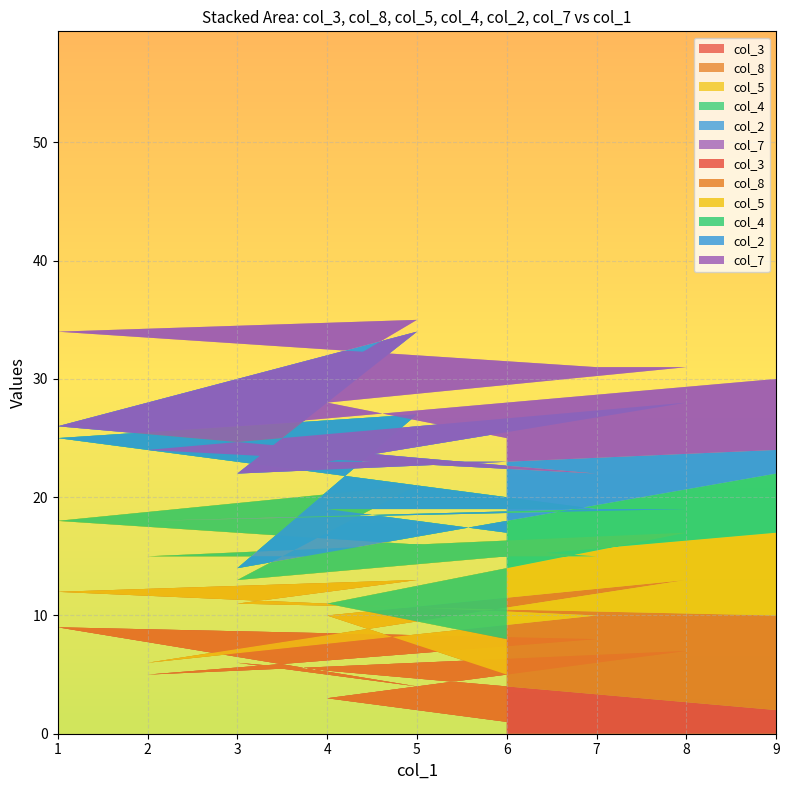

Reading left to right, extract all data points from this chart.

col_3: 1=1	2=3	3=5	4=7	5=5	6=6	7=8	8=9	9=7	3=4
col_8: 1=4	2=4	3=6	4=1	5=9	6=3	7=5	8=7	9=6	3=8
col_5: 1=3	2=1	3=9	4=4	5=6	6=6	7=5	8=8	9=4	3=7
col_4: 1=9	2=8	3=3	4=2	5=1	6=3	7=8	8=6	9=2	3=5
col_2: 1=6	2=4	3=2	4=8	5=7	6=5	7=9	8=3	9=6	3=1
col_7: 1=2	2=5	3=7	4=3	5=9	6=4	7=8	8=1	9=6	3=5